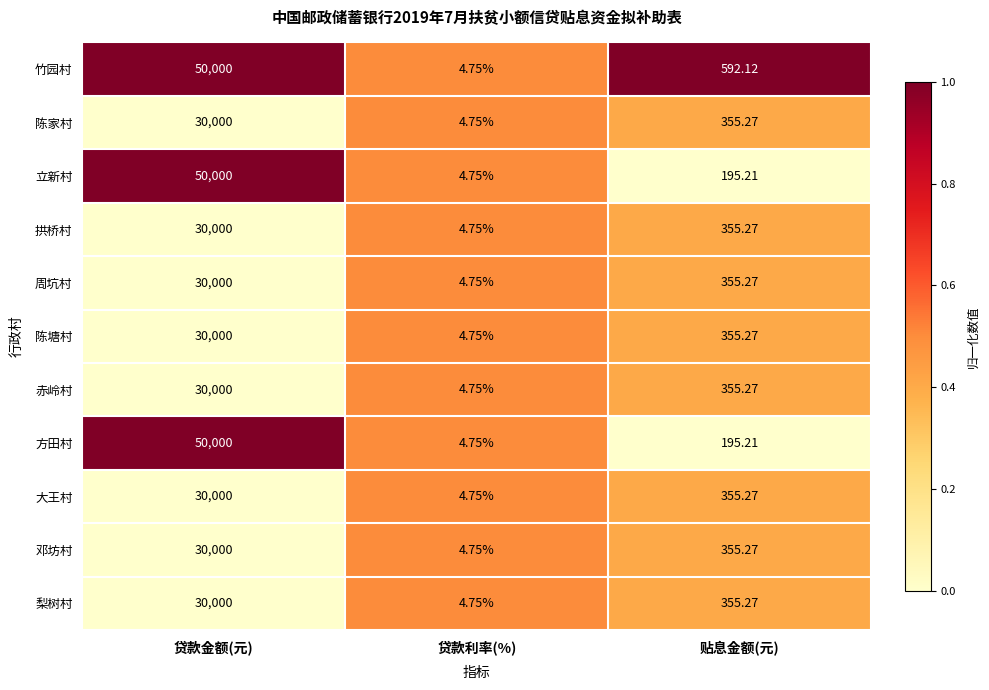

Rank the categories by 竹园村 value from highest to lowest.

贷款金额(元), 贴息金额(元), 贷款利率(%)